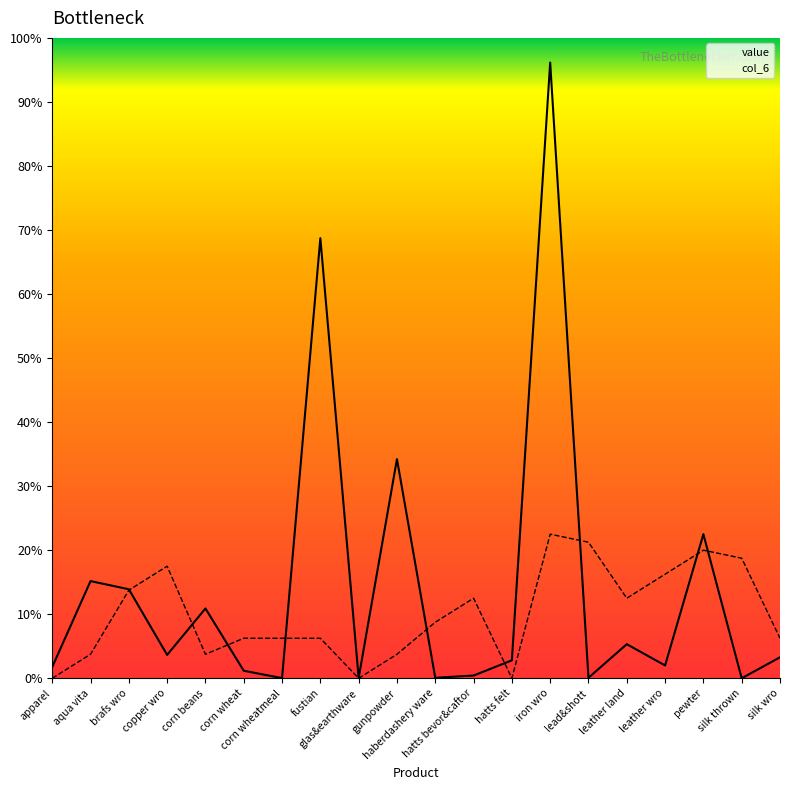

At which category is the sum across all series the highest?

iron wro